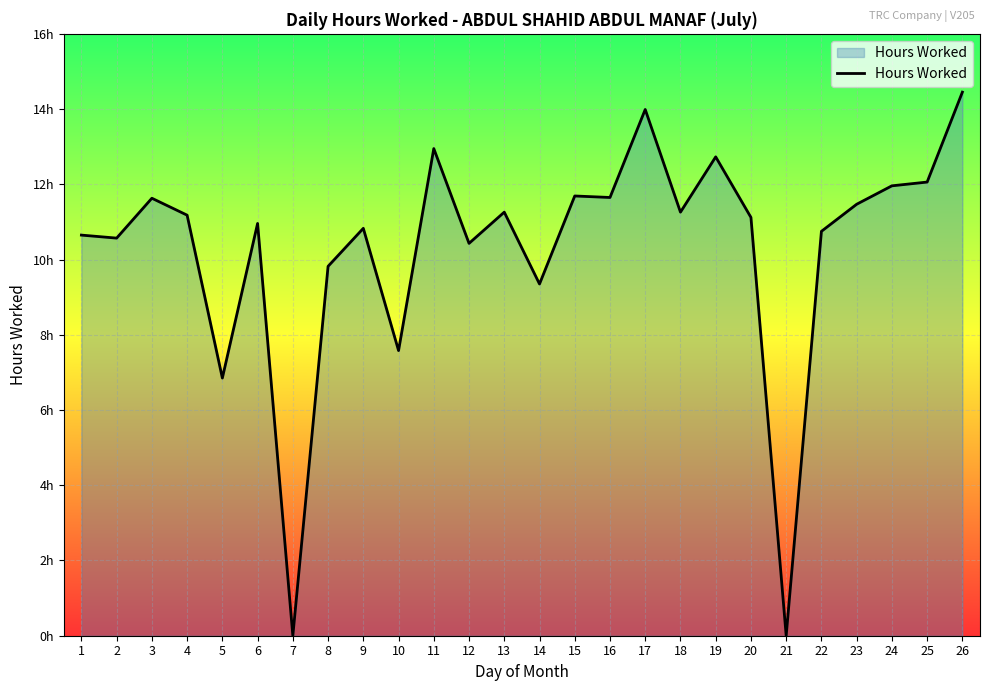

Is this an area chart (filled region under the line)?

Yes